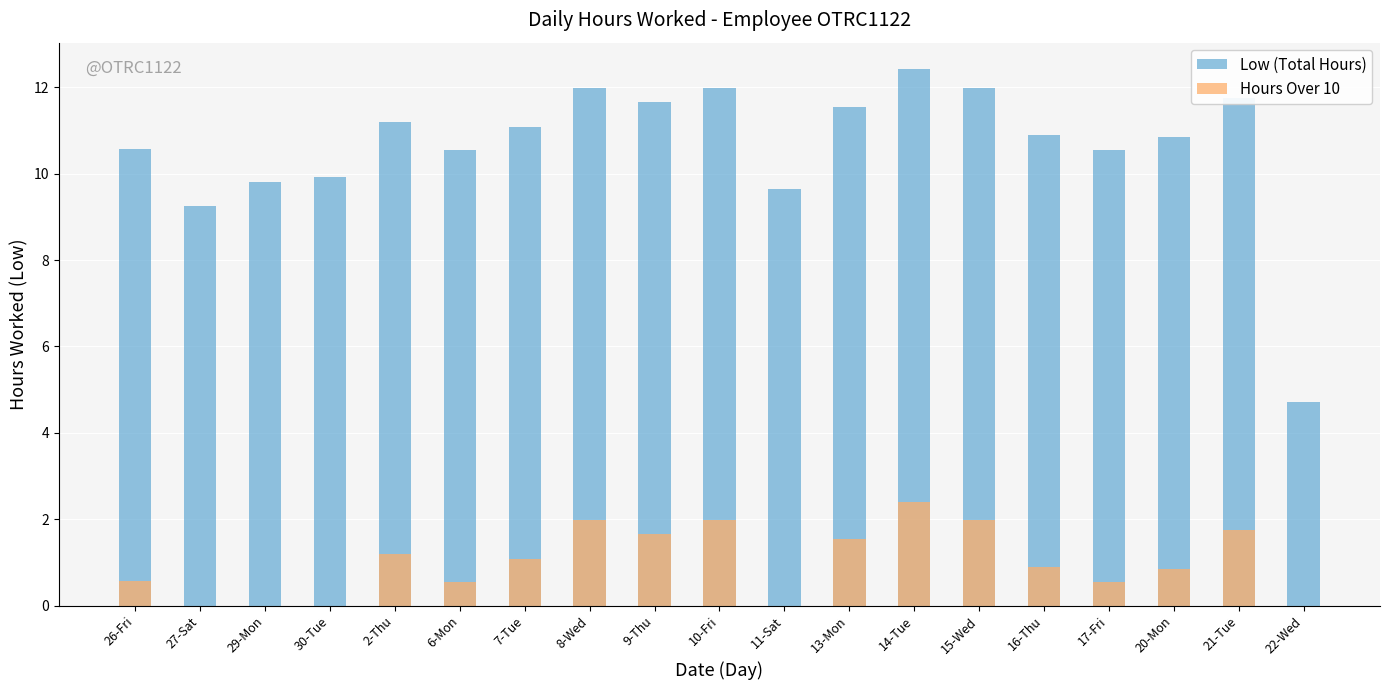

The Hours Over 10 series shows 0.4 at 9-Thu. True or false?

False